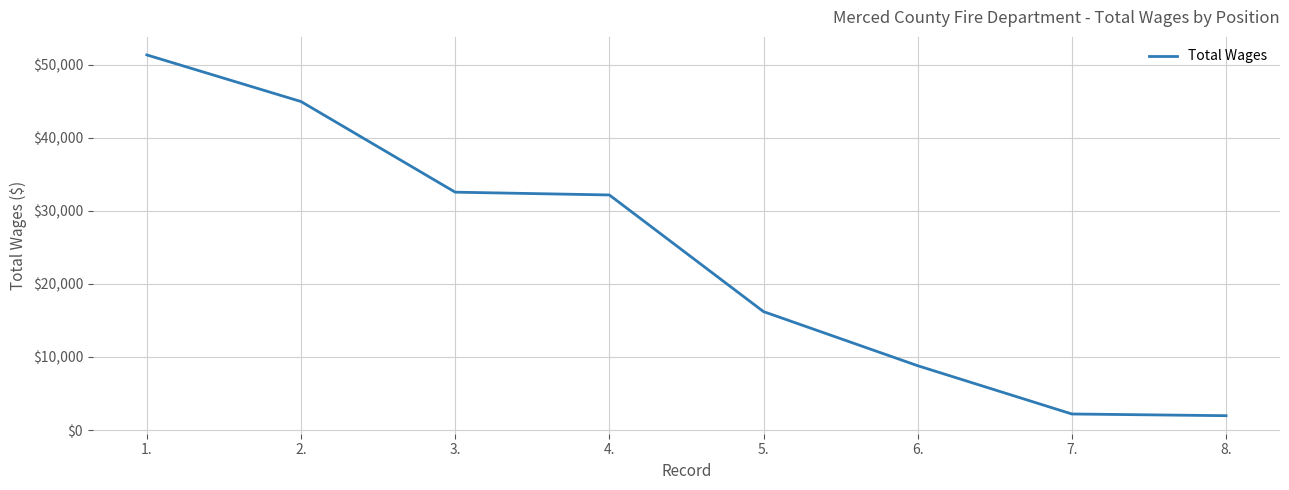

True or false: there are more than 1 points higher than both neighbors.

False